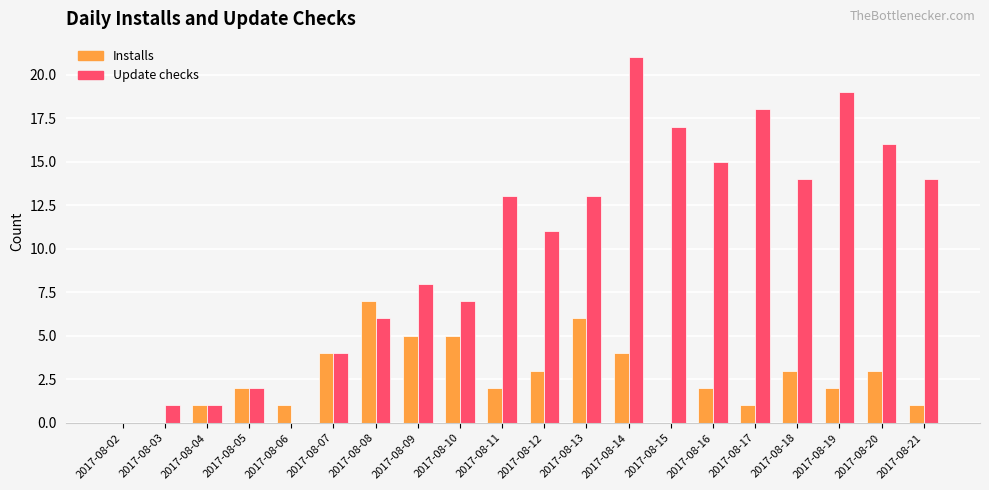

What is the total value across all series at 2017-08-08?

13